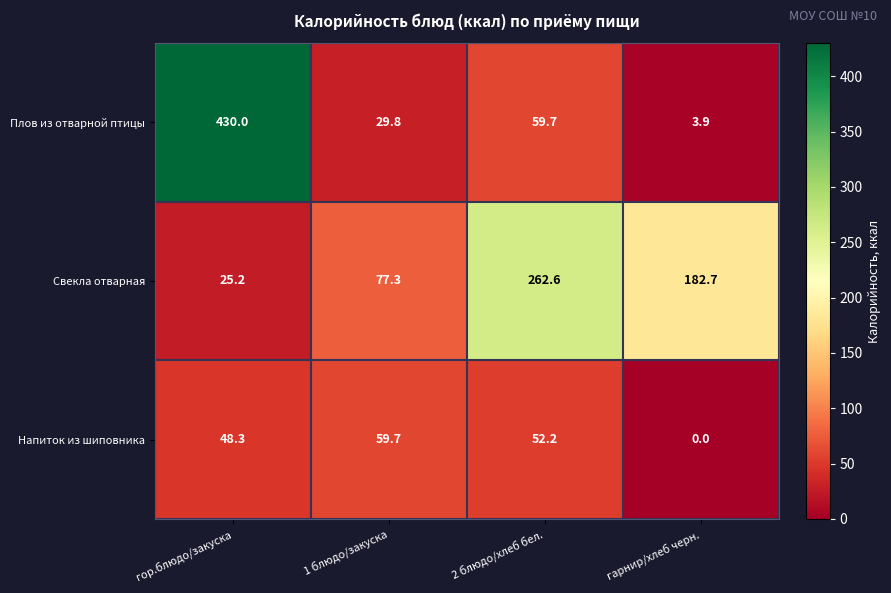

Which series has the widest spread of values?

Плов из отварной птицы